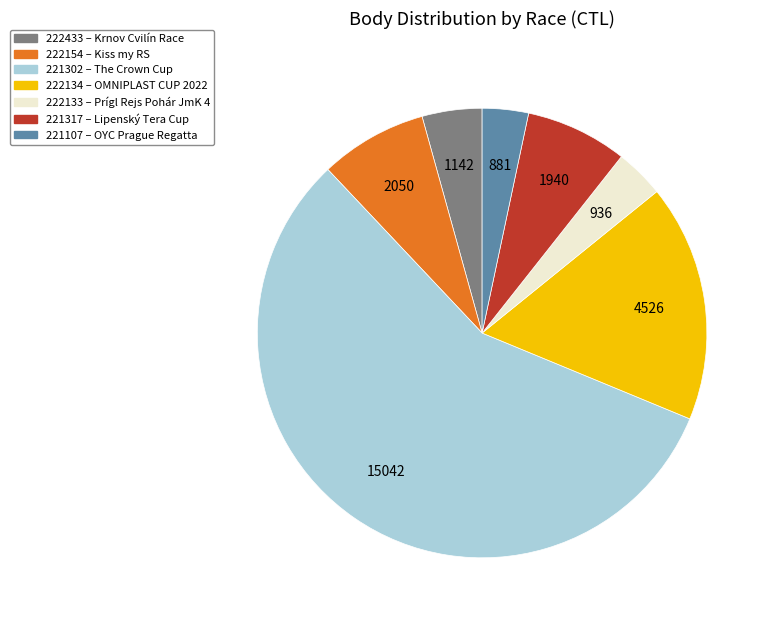

The 222133 slice represents 4% of the pie. True or false?

True